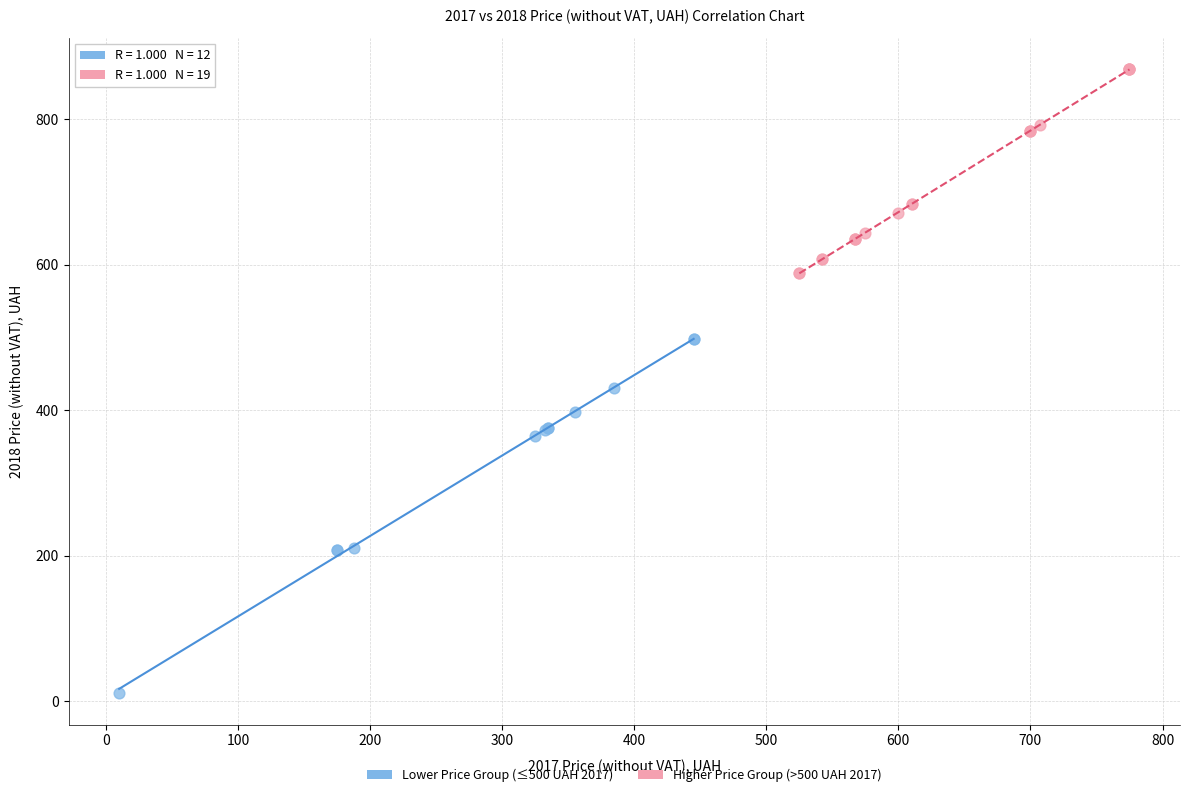

Which series has the widest spread of Y values?

Lower Price Group (≤500 UAH 2017)